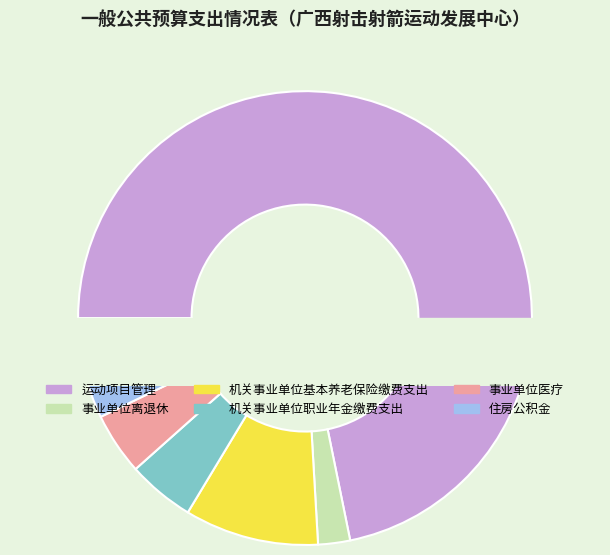

What percentage do 运动项目管理 and 机关事业单位基本养老保险缴费支出 together represent?

81.4%